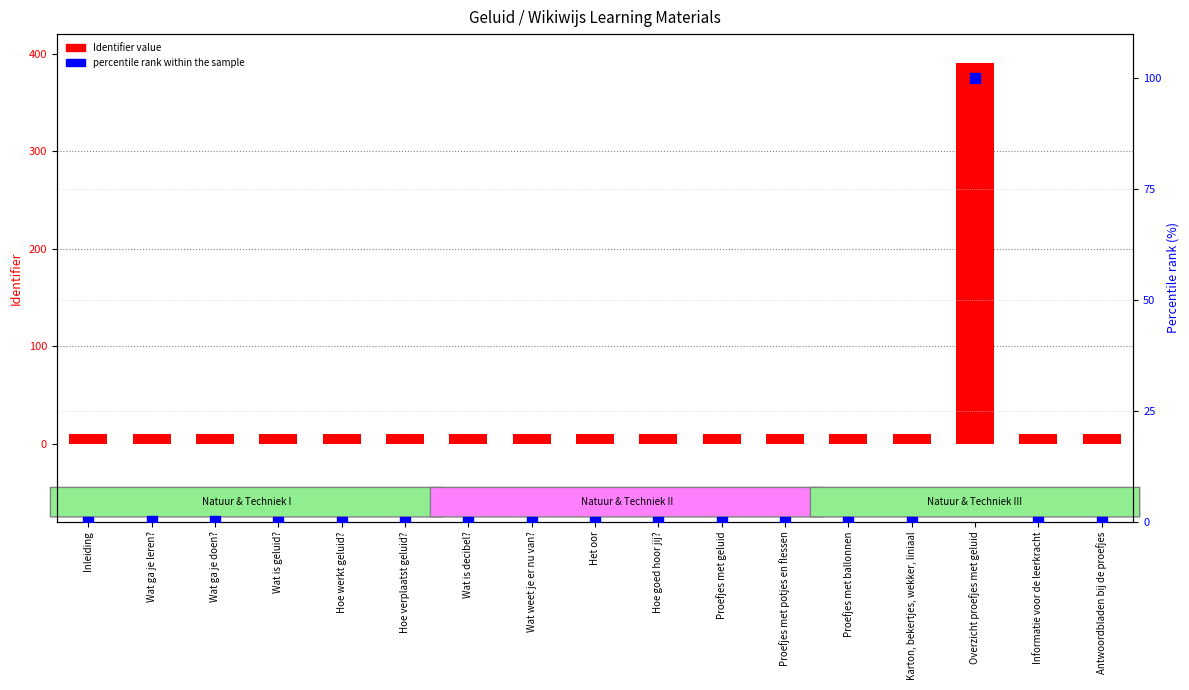

Which series has the largest Y range (max minus min)?

Identifier (scaled)